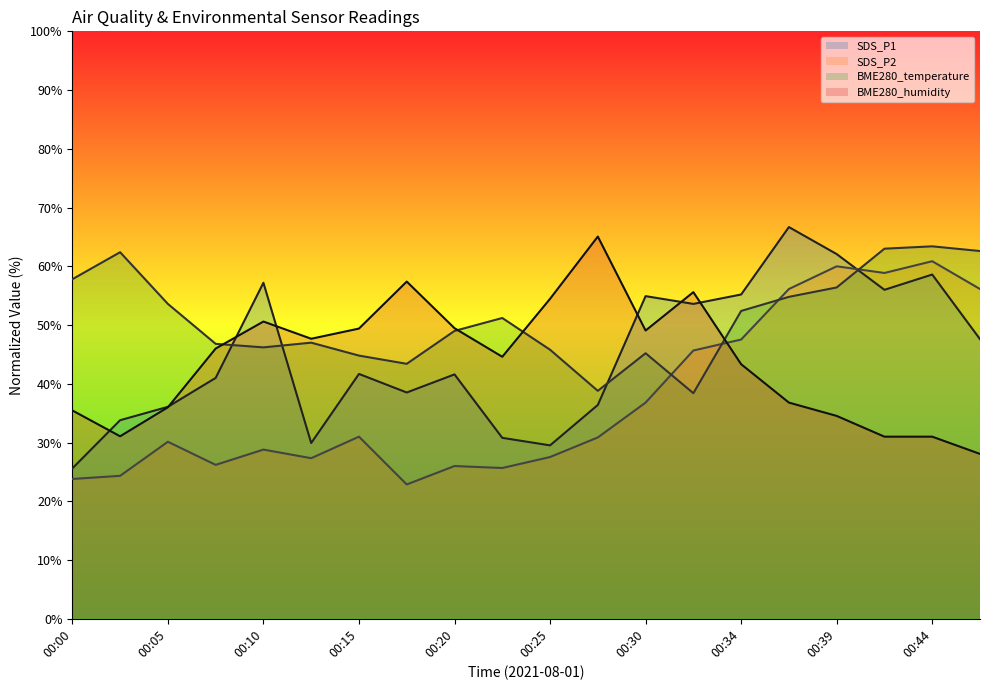

Which has a higher value, 15 or 00:00?

15